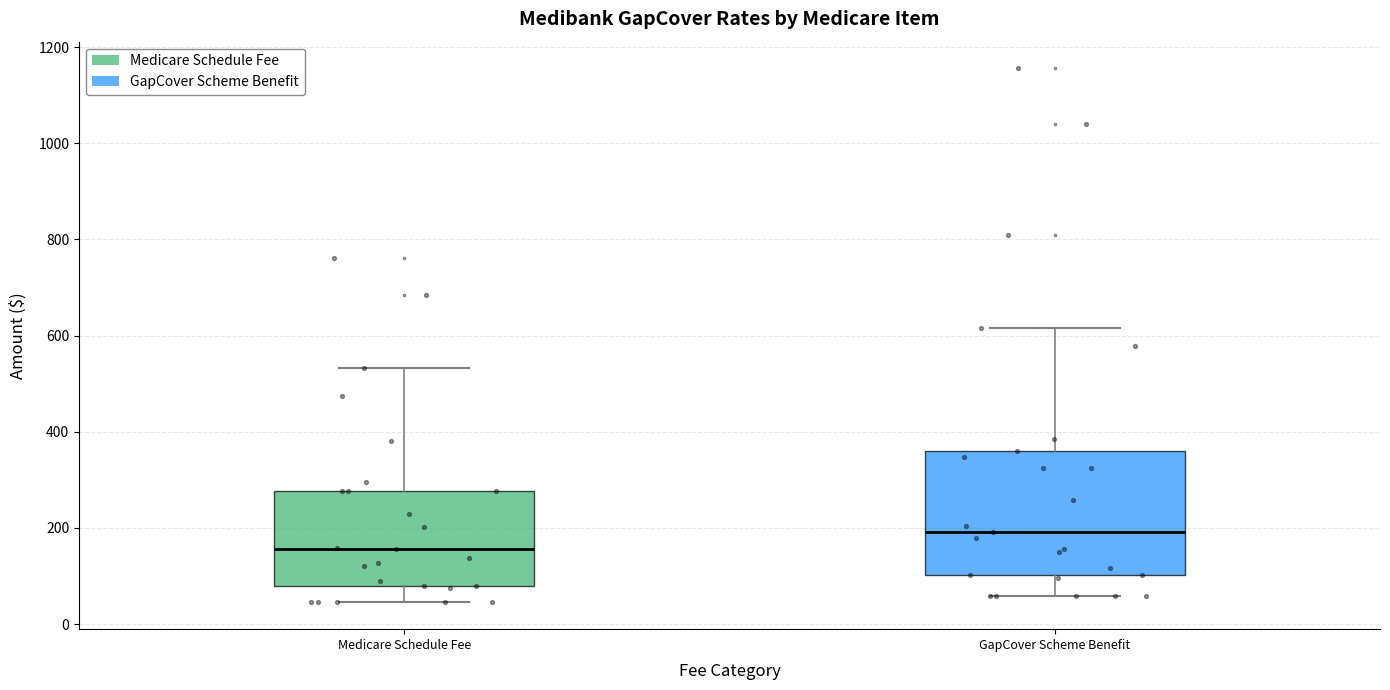

Reading left to right, transcribe this box plot: for each box, give where its median line is, the range the box spans, and where its two whiskers end, as read against the y-axis. The values are not printed on the chart, so give them approximately, as read against the axis.

Medicare Schedule Fee: median 160, box 80 to 280, whiskers 40 to 540
GapCover Scheme Benefit: median 200, box 100 to 360, whiskers 60 to 620